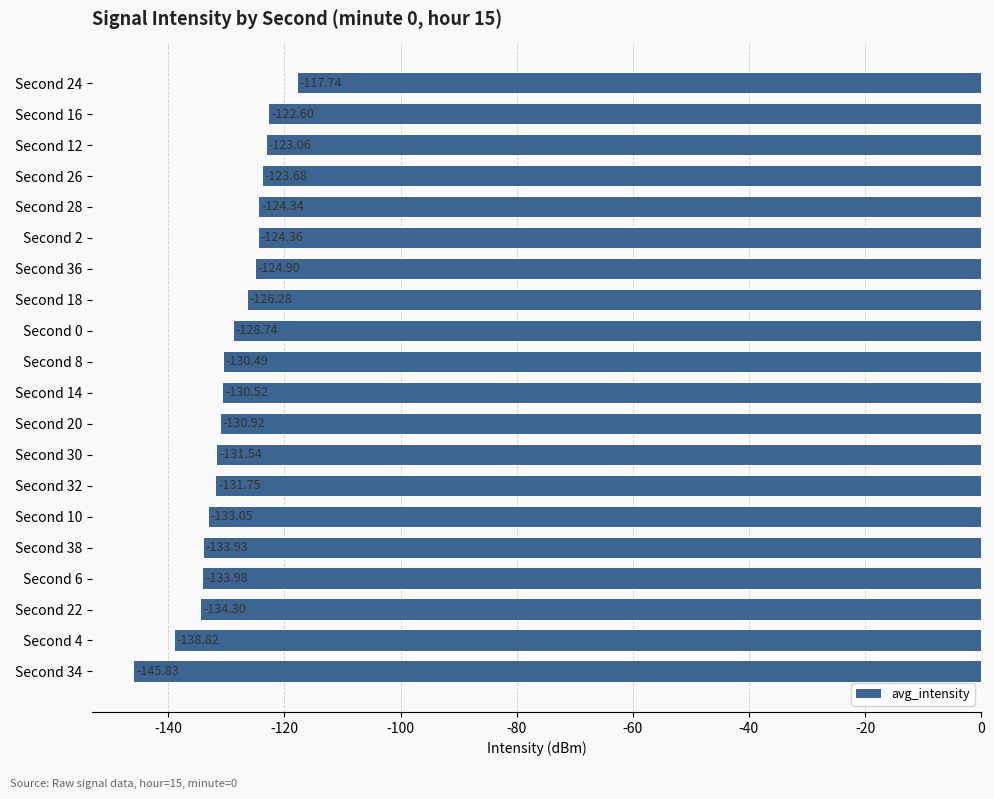

List the labels in order of value, smallest first.

Second 34, Second 4, Second 22, Second 6, Second 38, Second 10, Second 32, Second 30, Second 20, Second 14, Second 8, Second 0, Second 18, Second 36, Second 2, Second 28, Second 26, Second 12, Second 16, Second 24